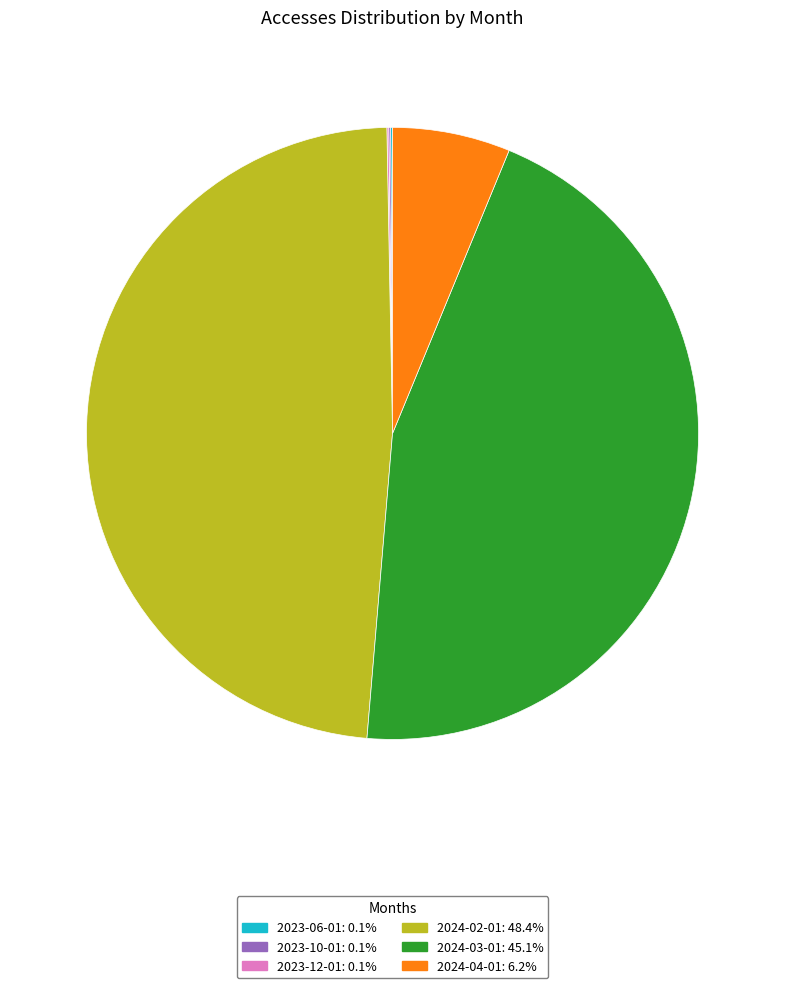

Is there any slice that represents more than half of the pie?

No